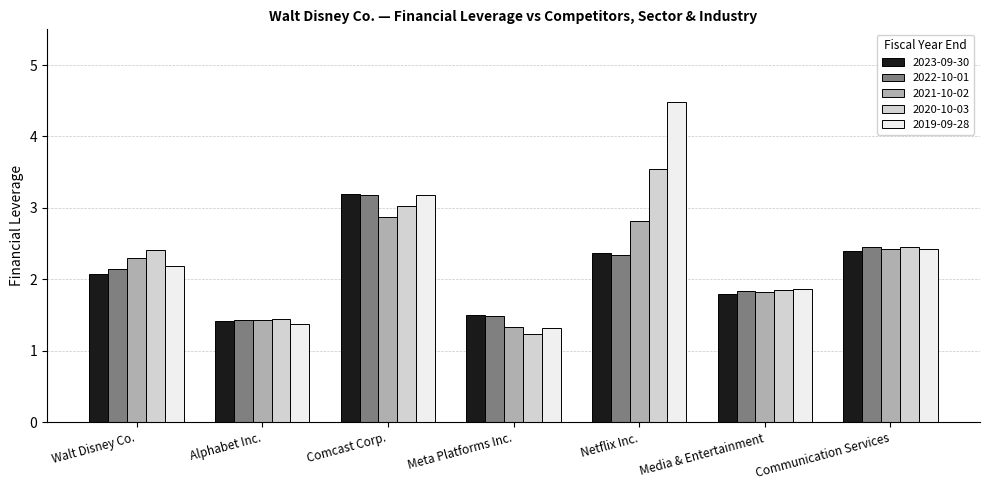

At which category does the chart reach its peak across all series?

Netflix Inc.